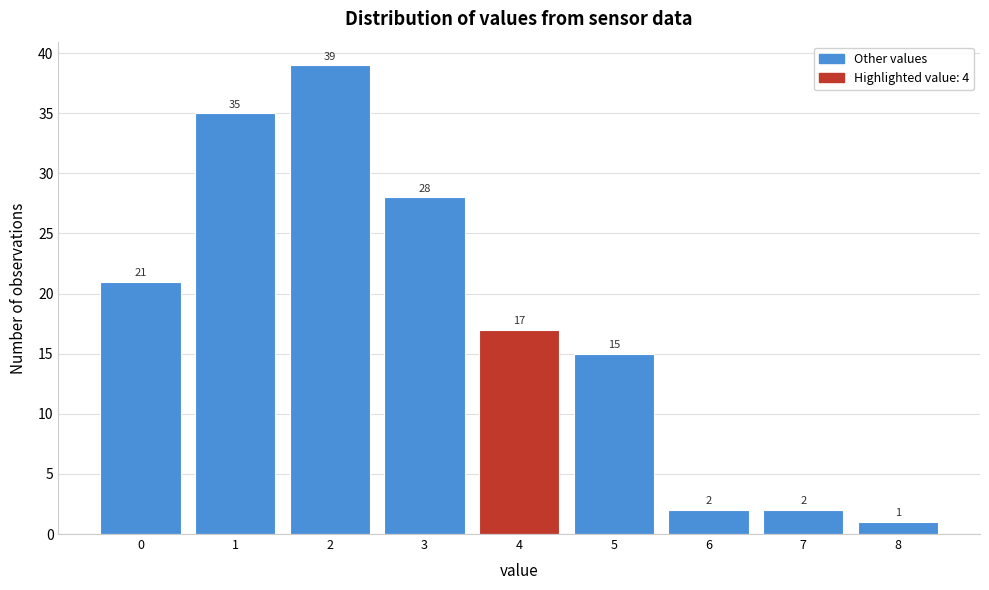

Reading right to left, list all the values displayed in this chart.

8=1	7=2	6=2	5=15	4=17	3=28	2=39	1=35	0=21